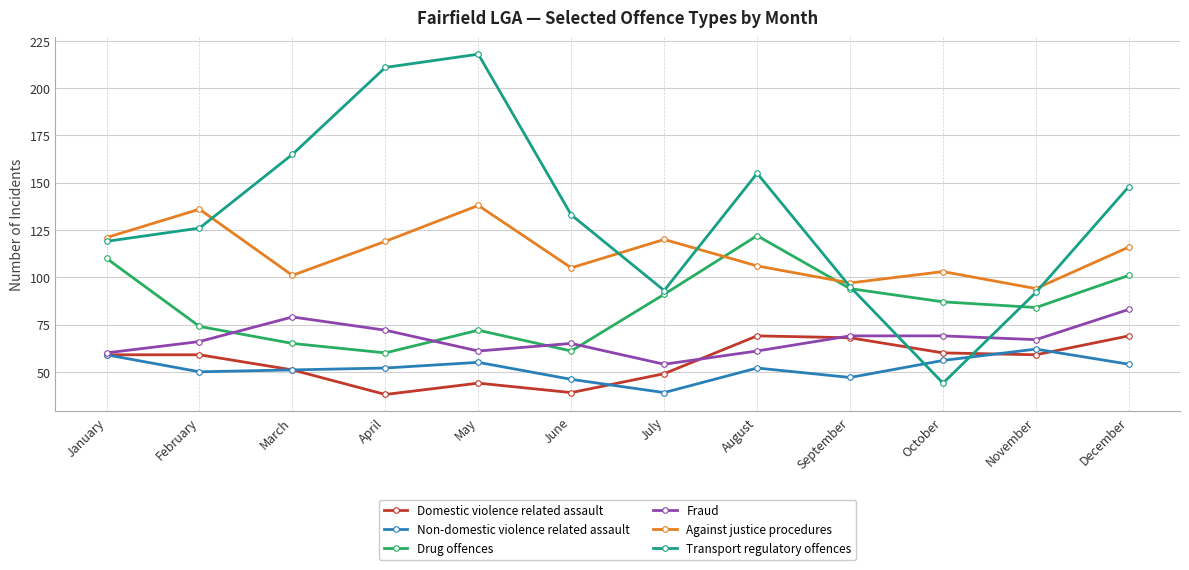

At which category is the sum across all series the highest?

May